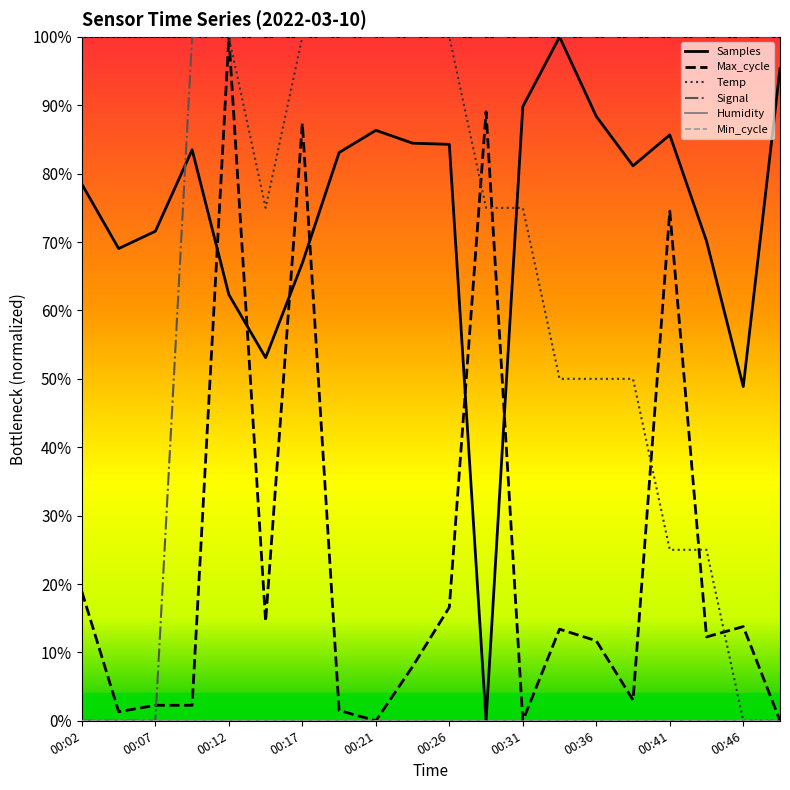

Does the chart have visible grid lines?

No